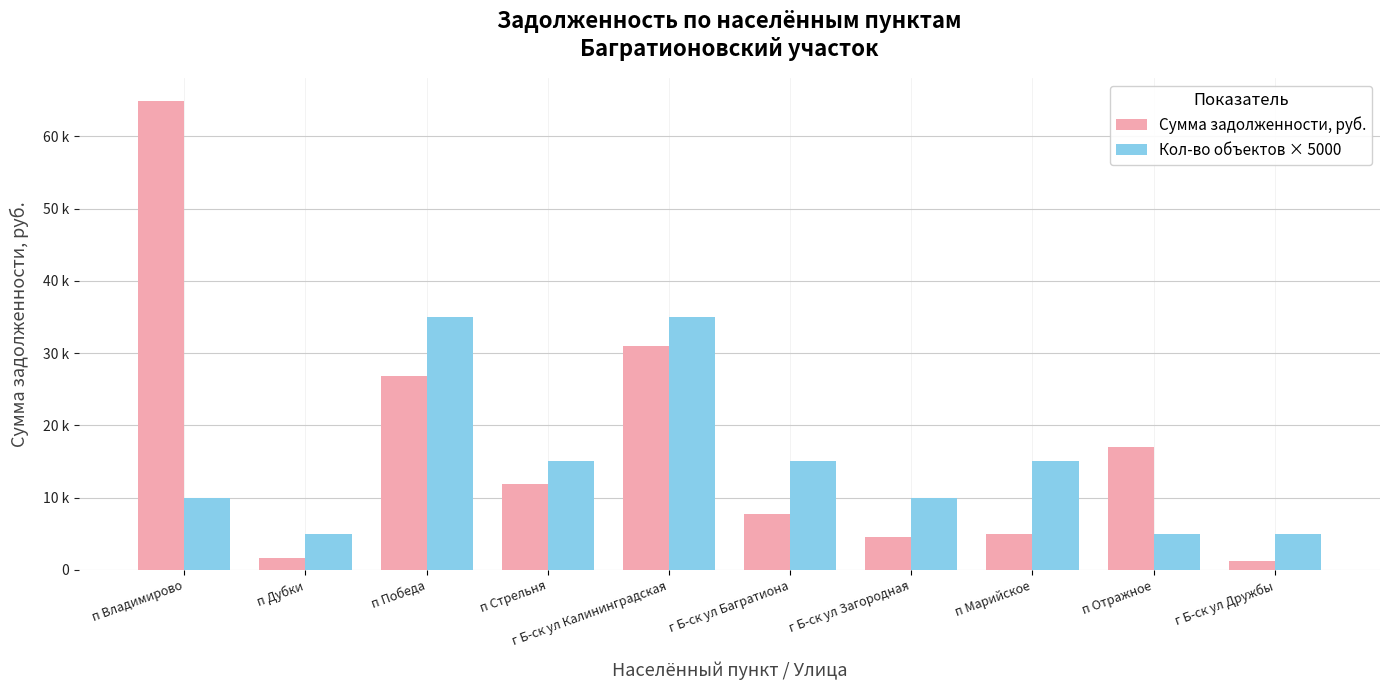

What position from the right is п Отражное?

2